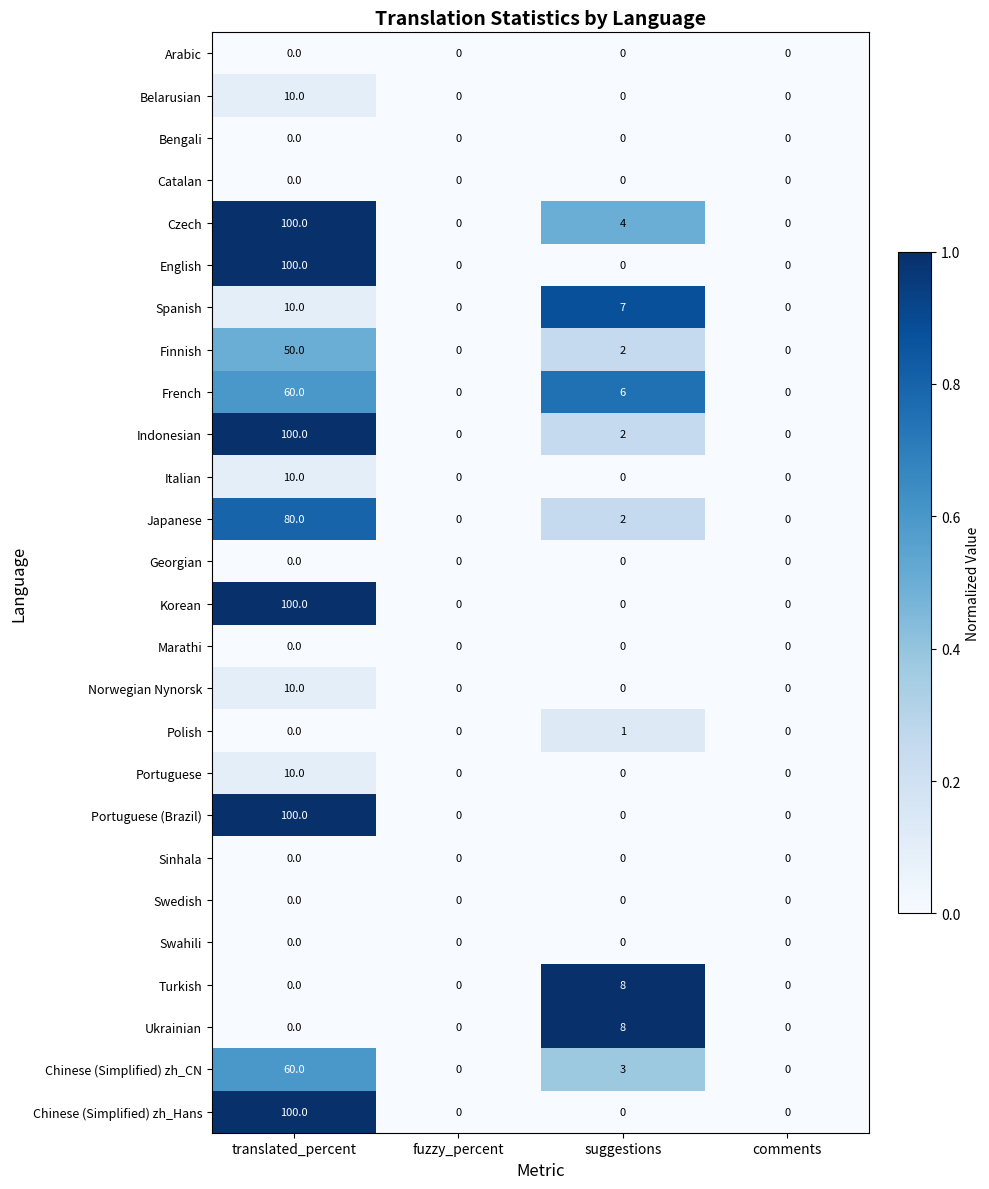

Is it true that Swahili equals 0 at suggestions?

True